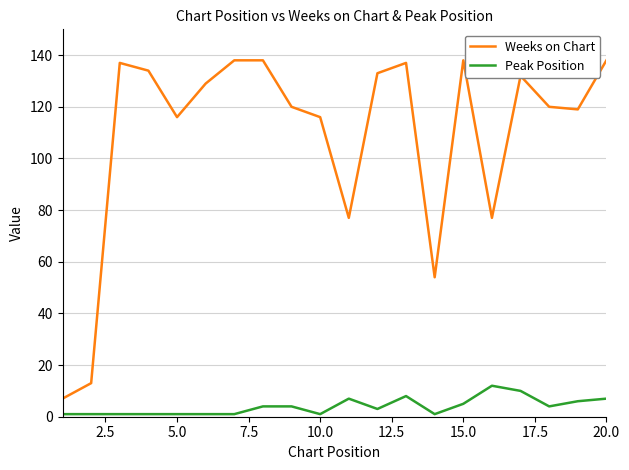

Rank the series by their maximum value, from lowest to highest.

Peak Position, Weeks on Chart